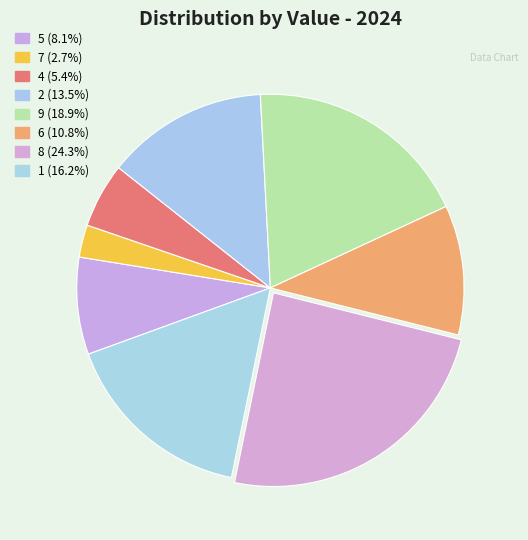

Rank the categories by value from highest to lowest.

8, 9, 1, 2, 6, 5, 4, 7